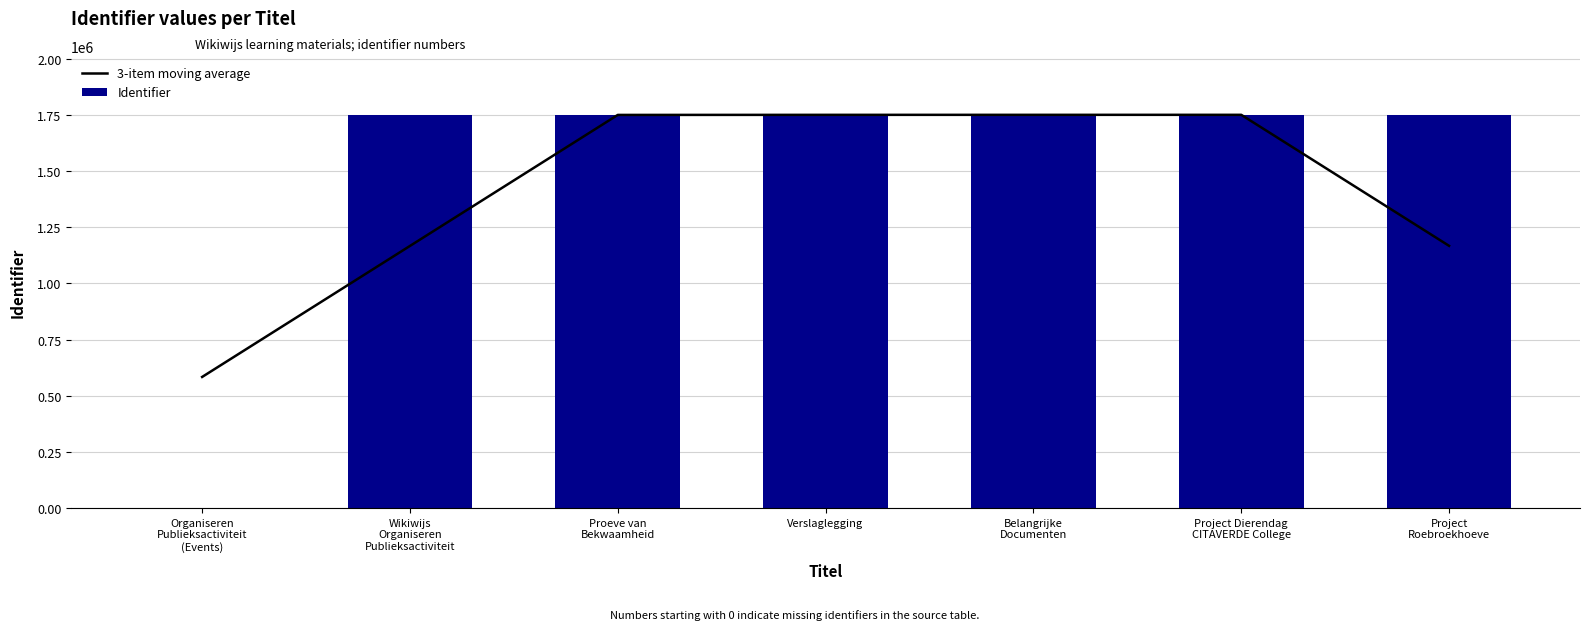

List the series in order of their overall mean, highest first.

Identifier, 3-item moving average